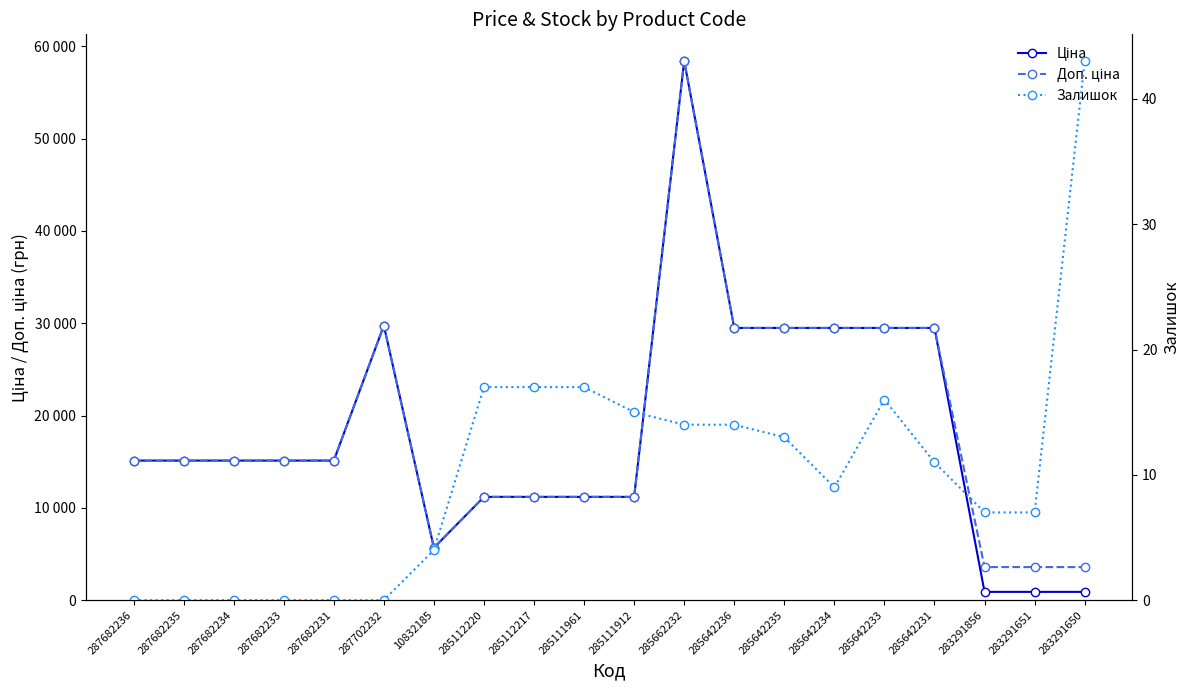

Where is Ціна nearest to the value 29661?

287702232